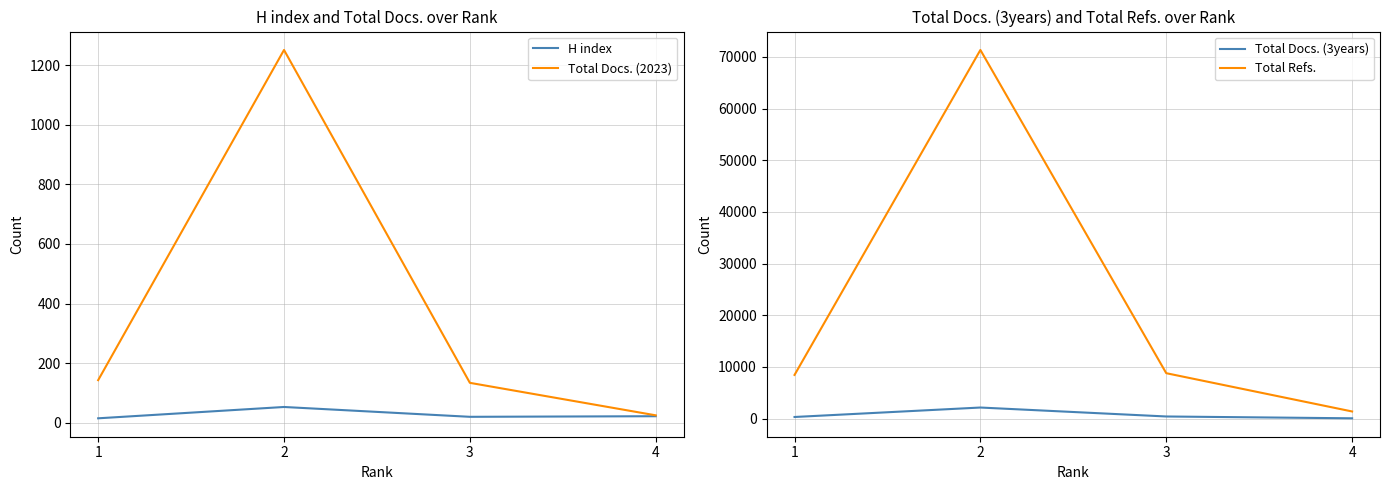

What is the value of the H index point at the 1st from the left?

15